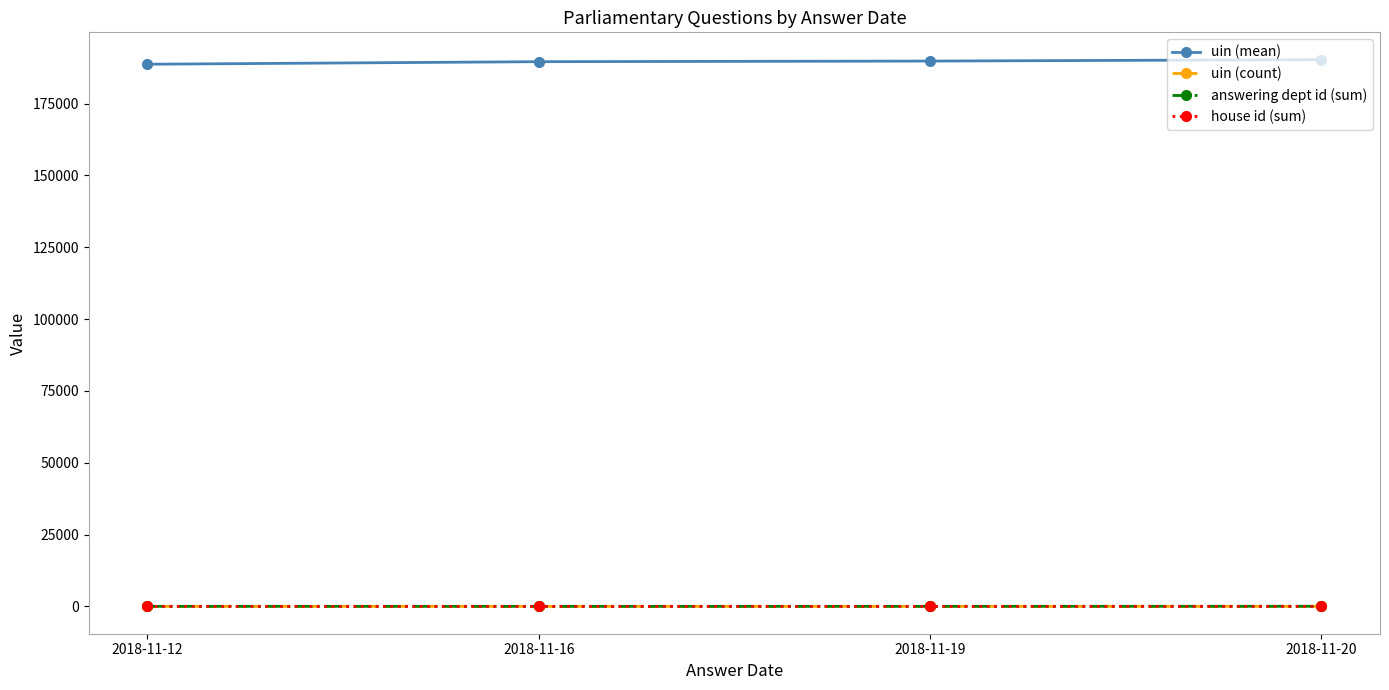

Is it true that answering dept id (sum) equals 67.7 at 2018-11-20?

False